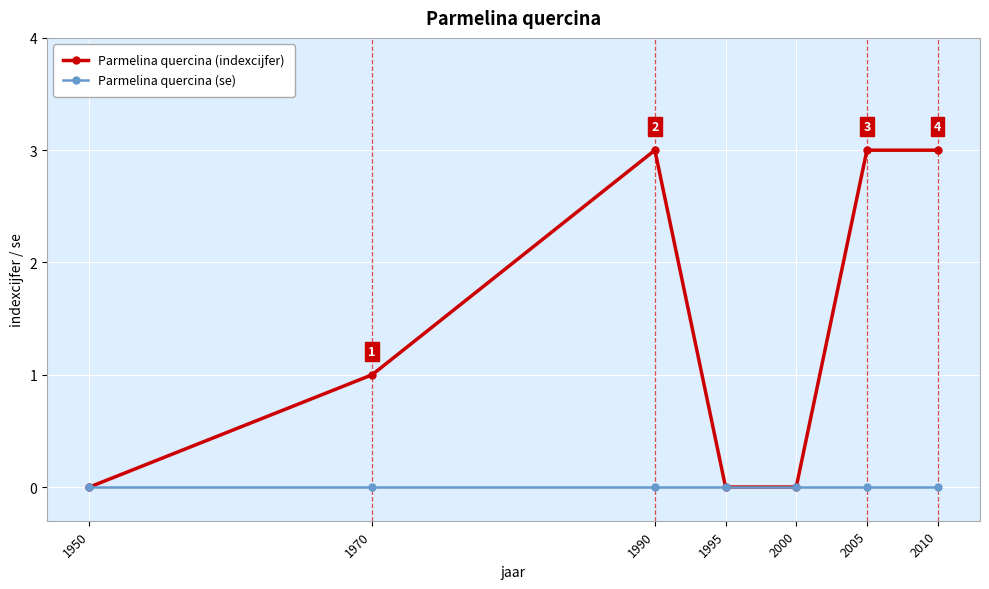

What is the sum of all Parmelina quercina (indexcijfer) values?

10